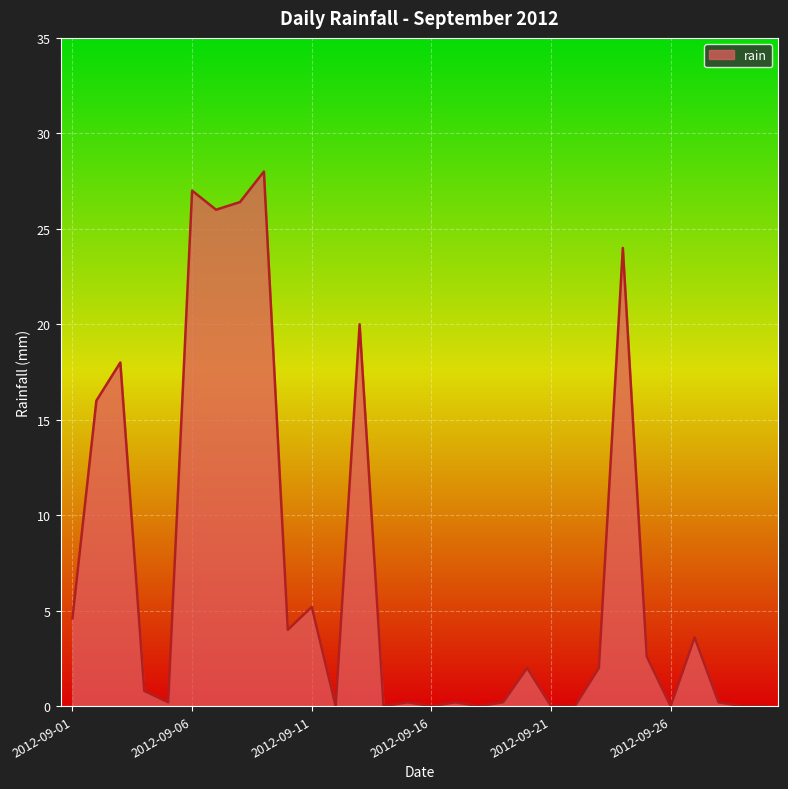

True or false: there are more than 1 points higher than both neighbors.

True